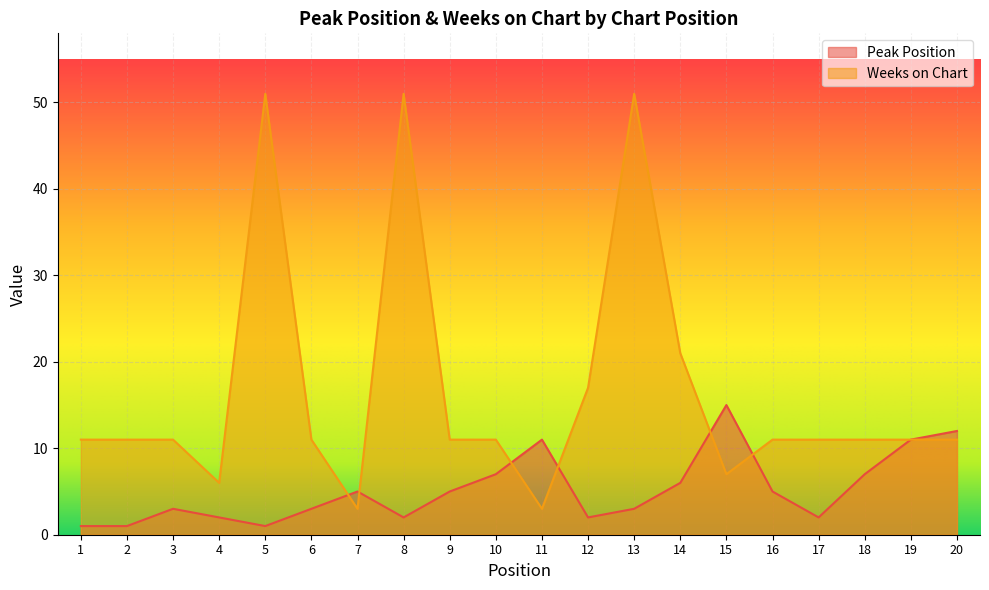

What is the difference between the highest and lowest values at 10?

4